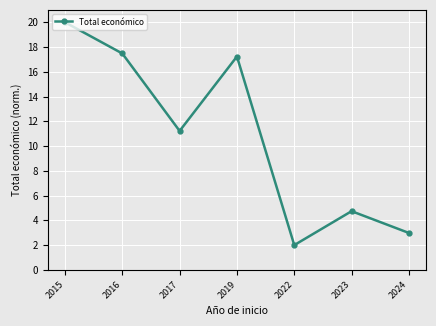

Between 2022 and 2023, which is larger?

2023